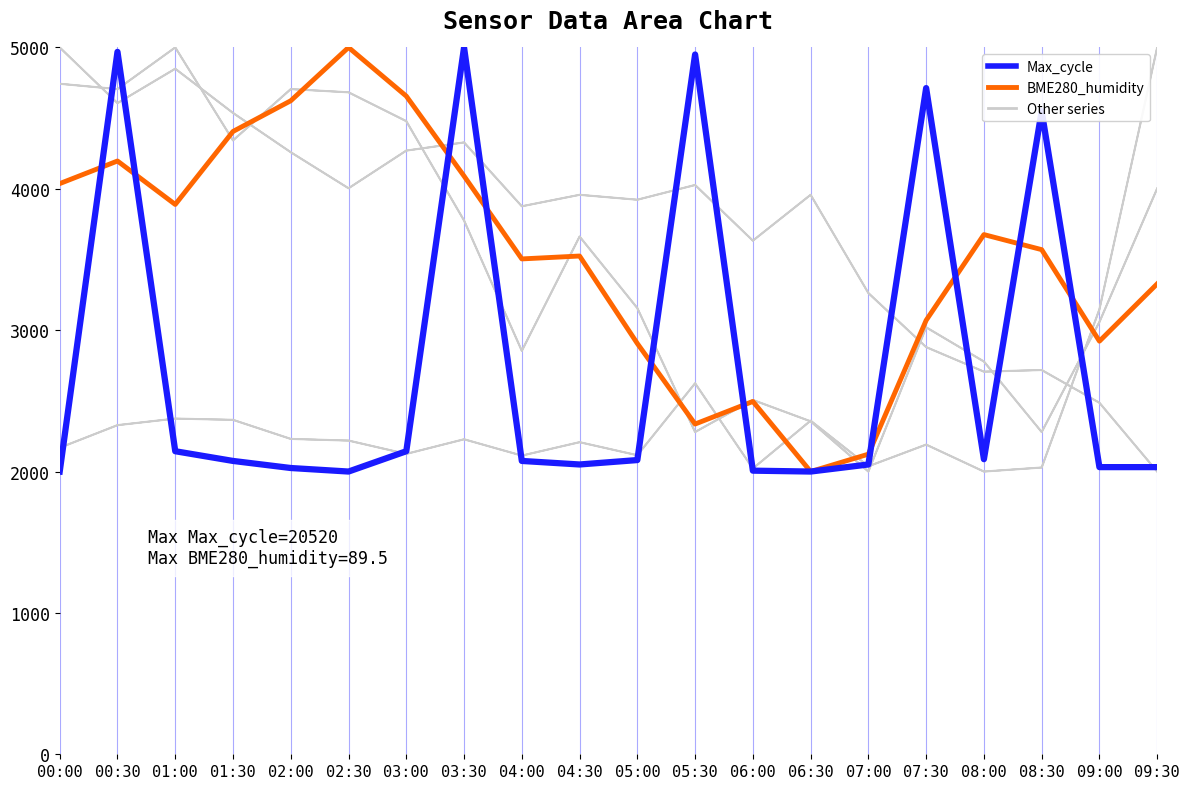

Which category has the lowest value in the BME280_temperature series?

09:30